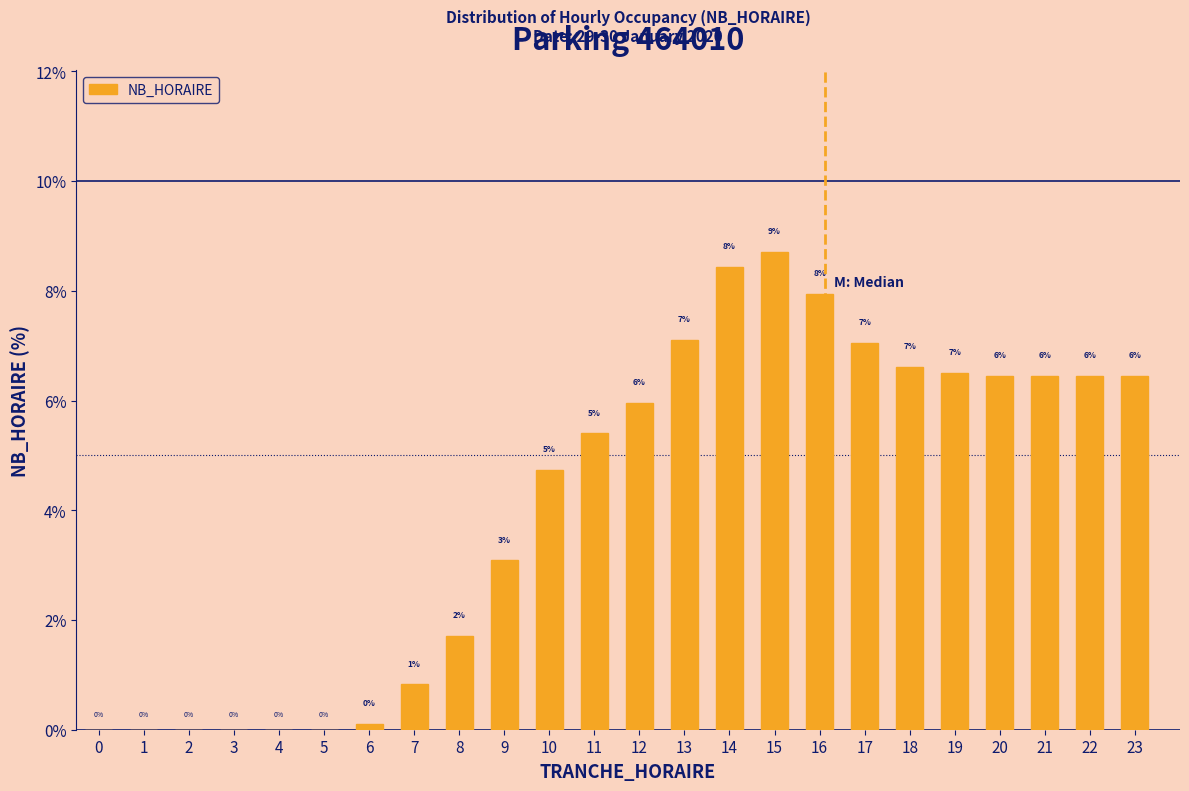

What is the greatest value displayed?

8.7